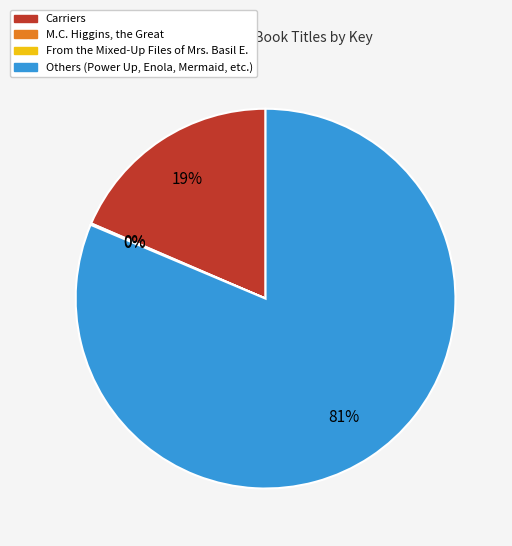

Is there any slice that represents more than half of the pie?

Yes